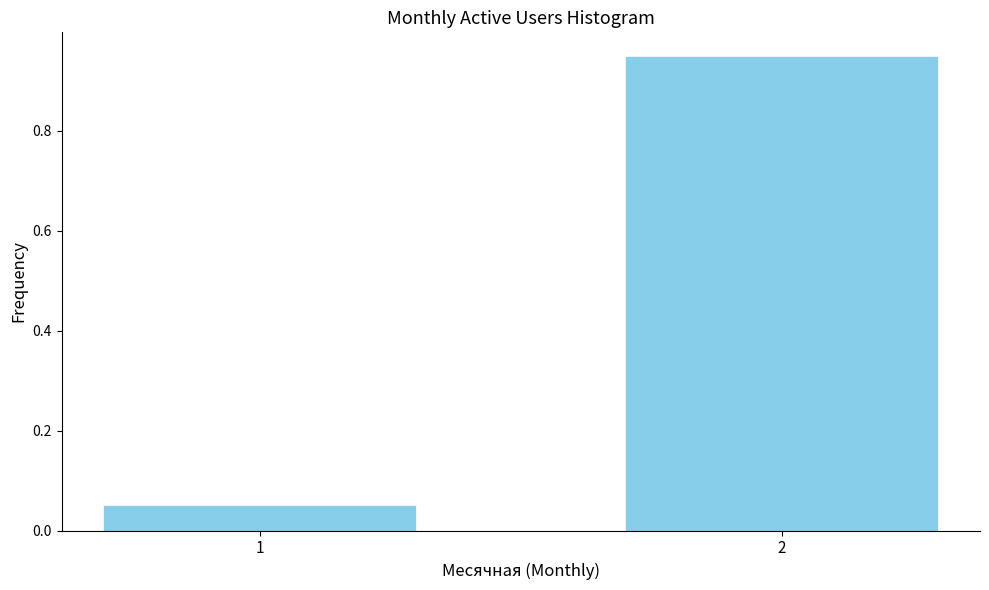

Is it true that the value at 1 is 0.0?

False